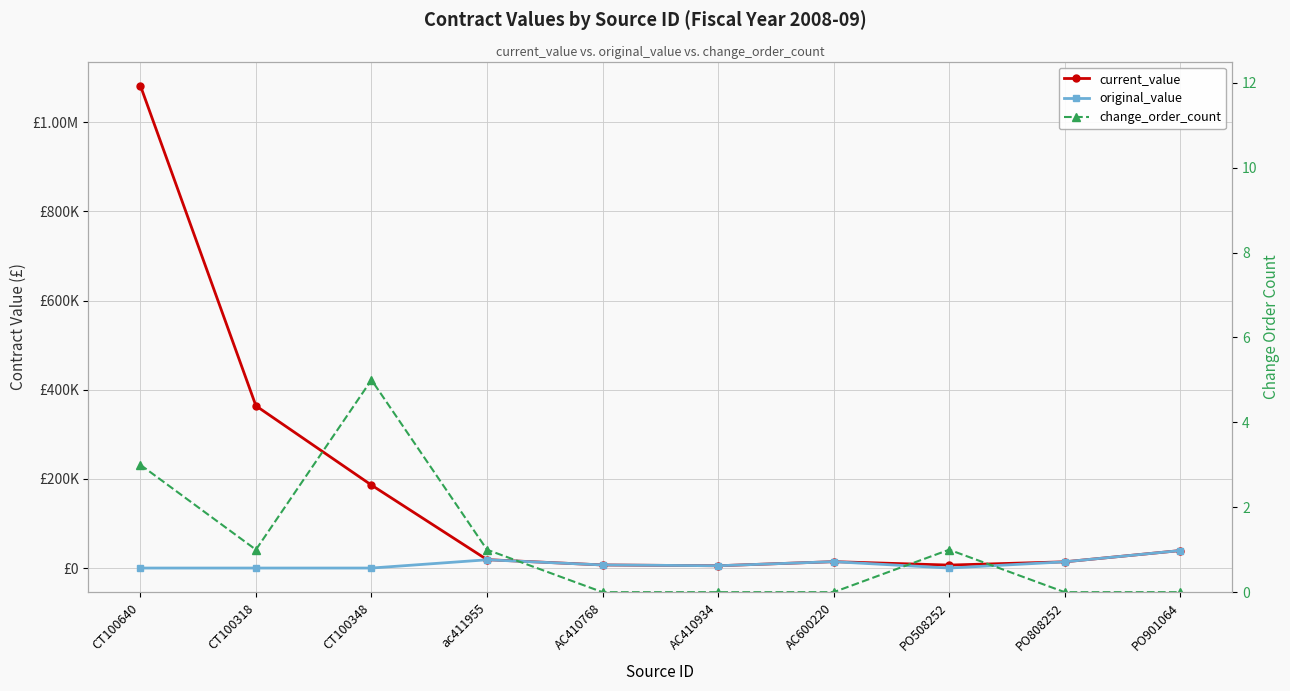

Which category has the lowest value in the current_value series?

AC410934